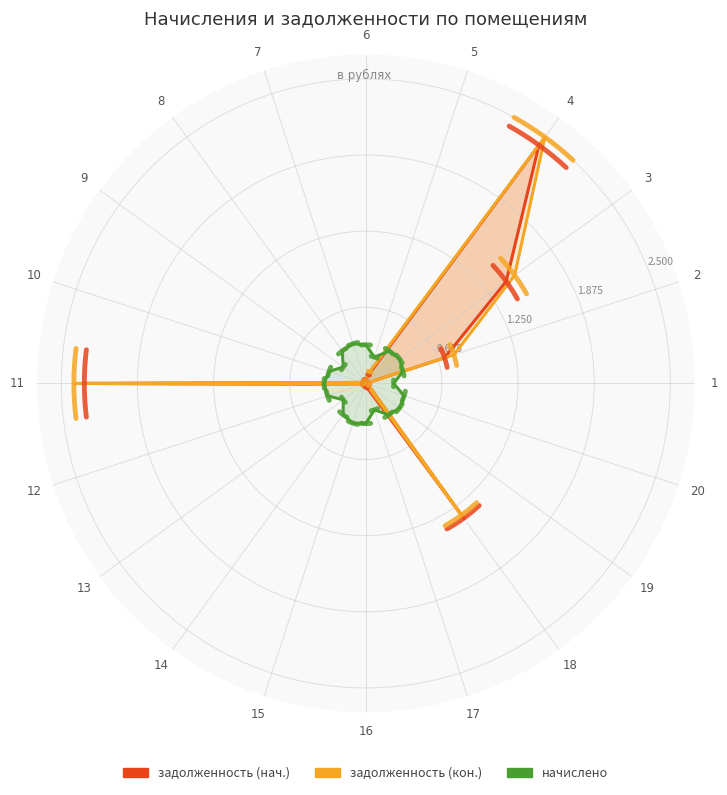

Which has a higher value, 7 or 19?

7